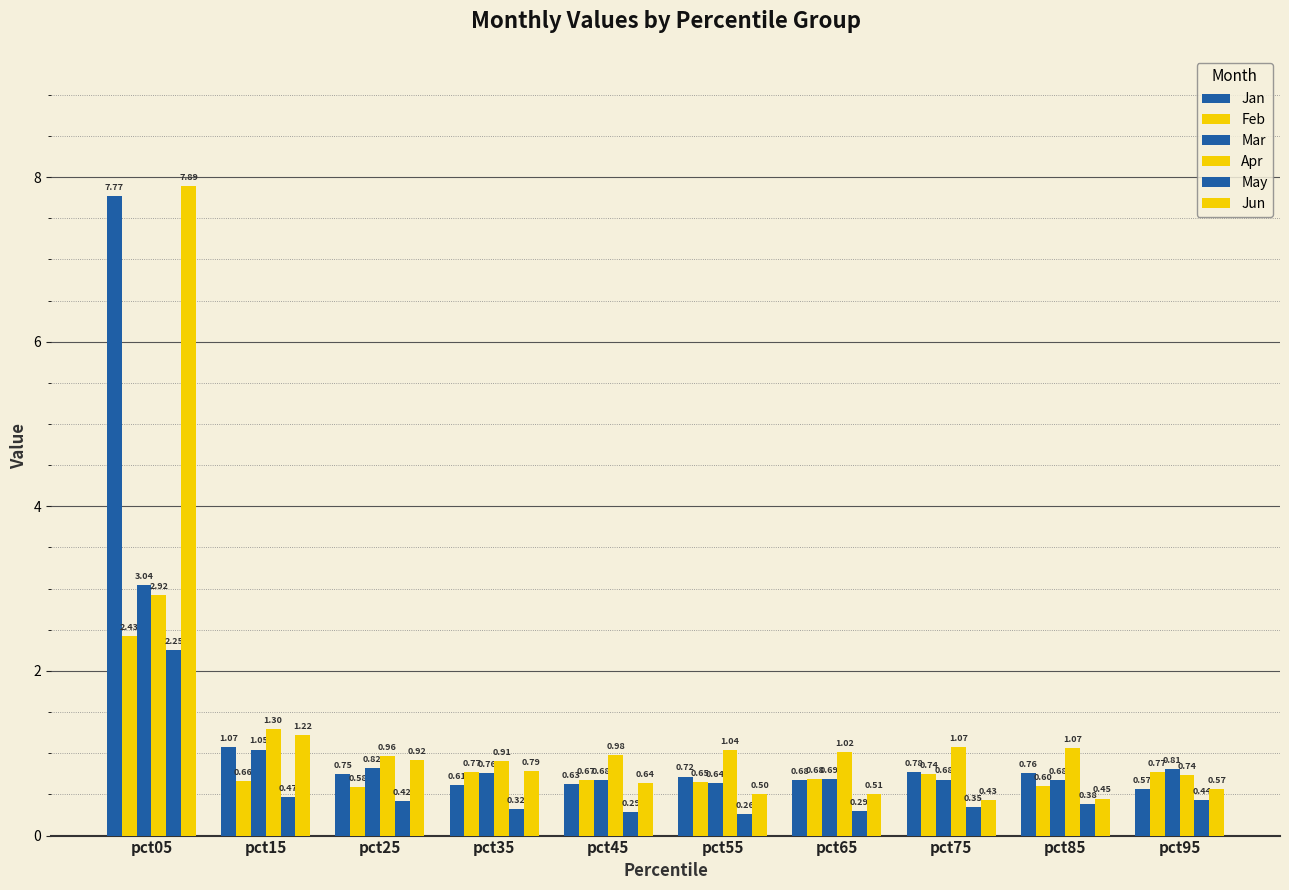

Are the bars horizontal?

No